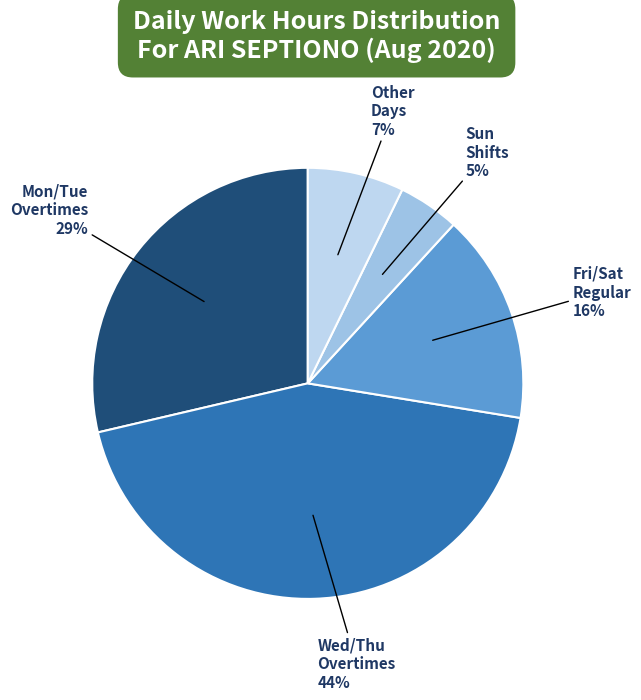

True or false: Other Days accounts for 13% of the total.

False